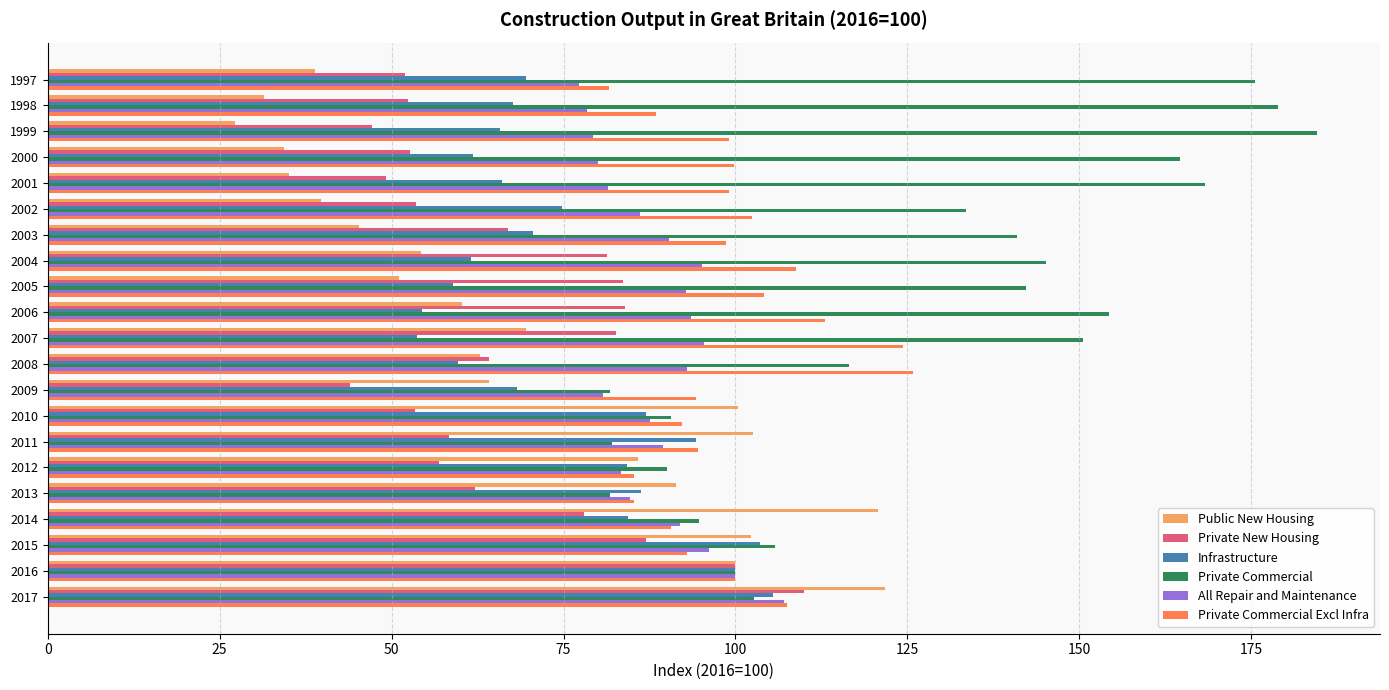

At which category is the sum across all series the highest?

2017